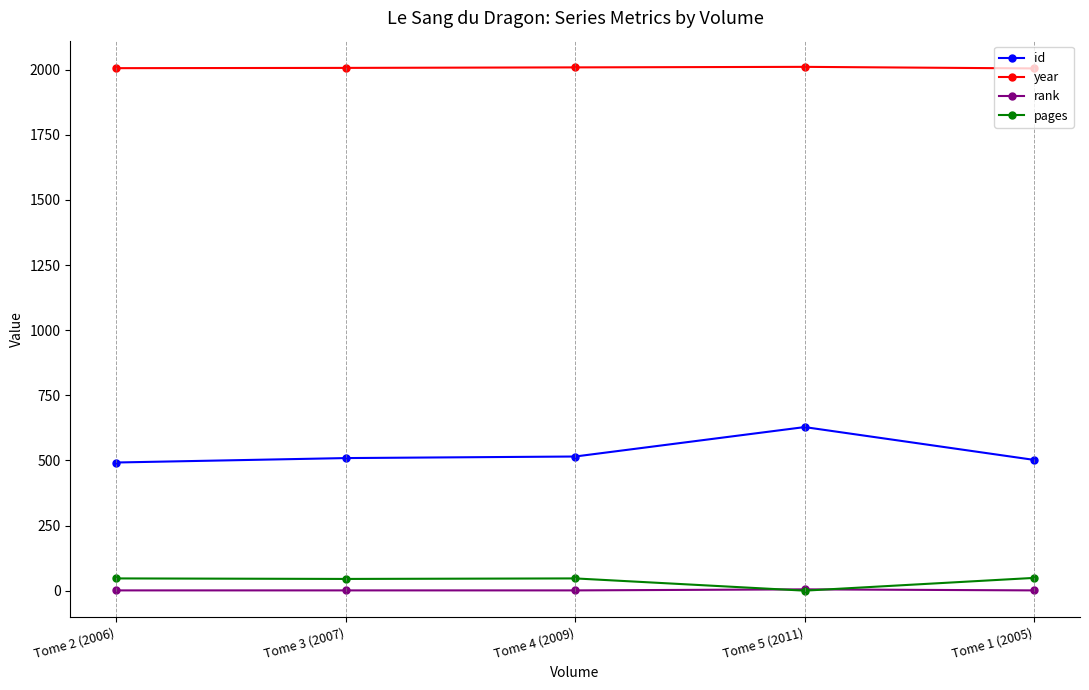

True or false: rank and year intersect in this chart.

False